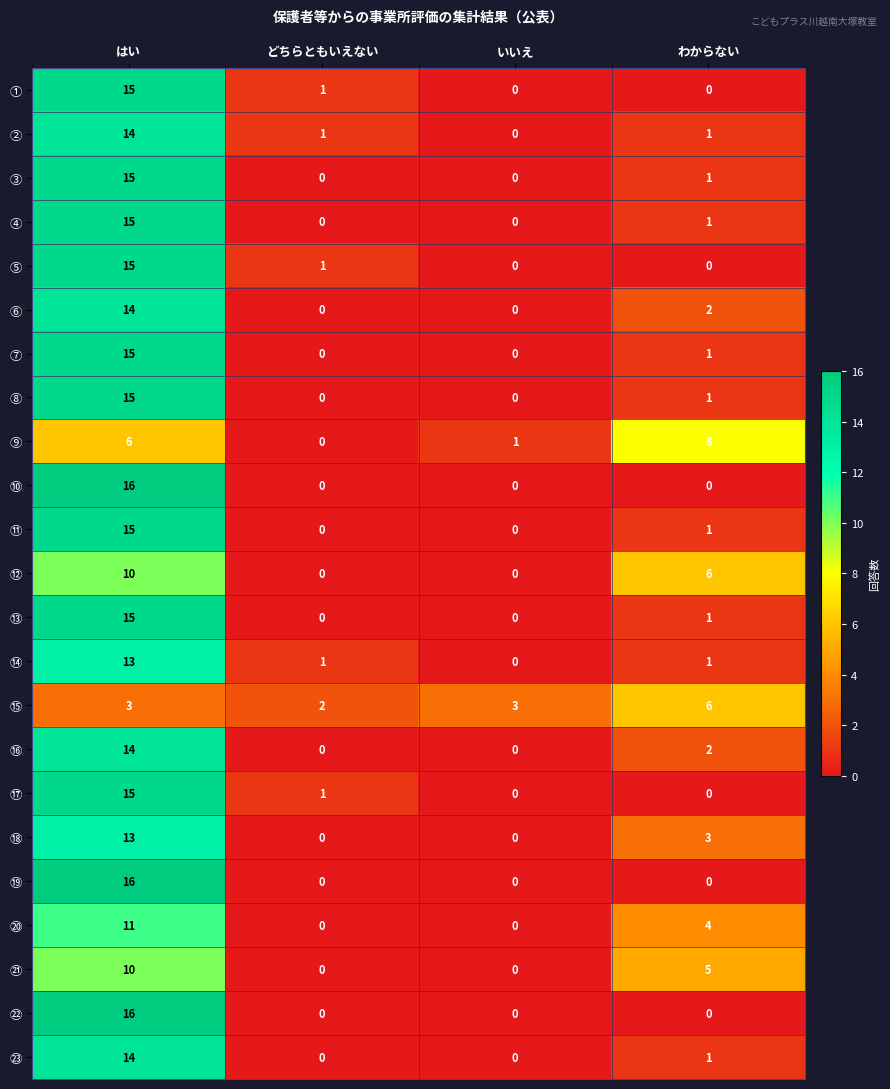

What is the difference between the ㉒ values at はい and わからない?

16